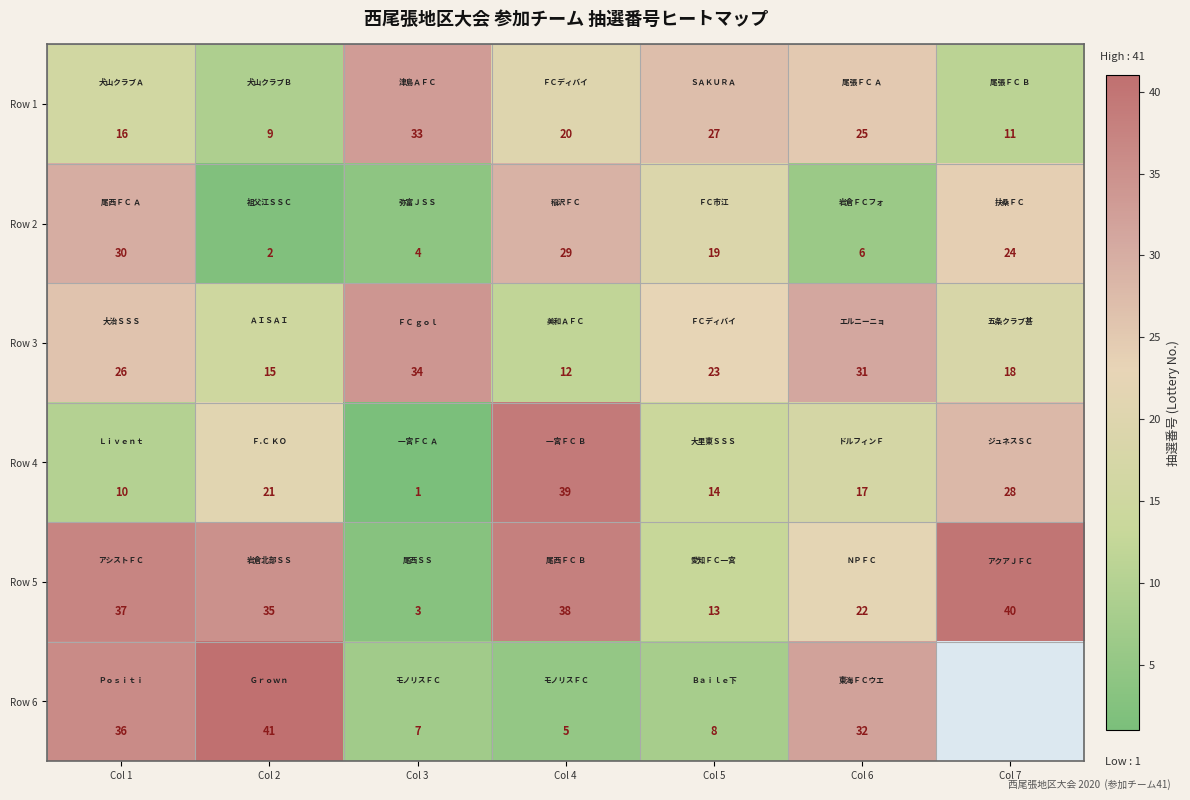

The Row 3 series shows 6.6 at Col 1. True or false?

False